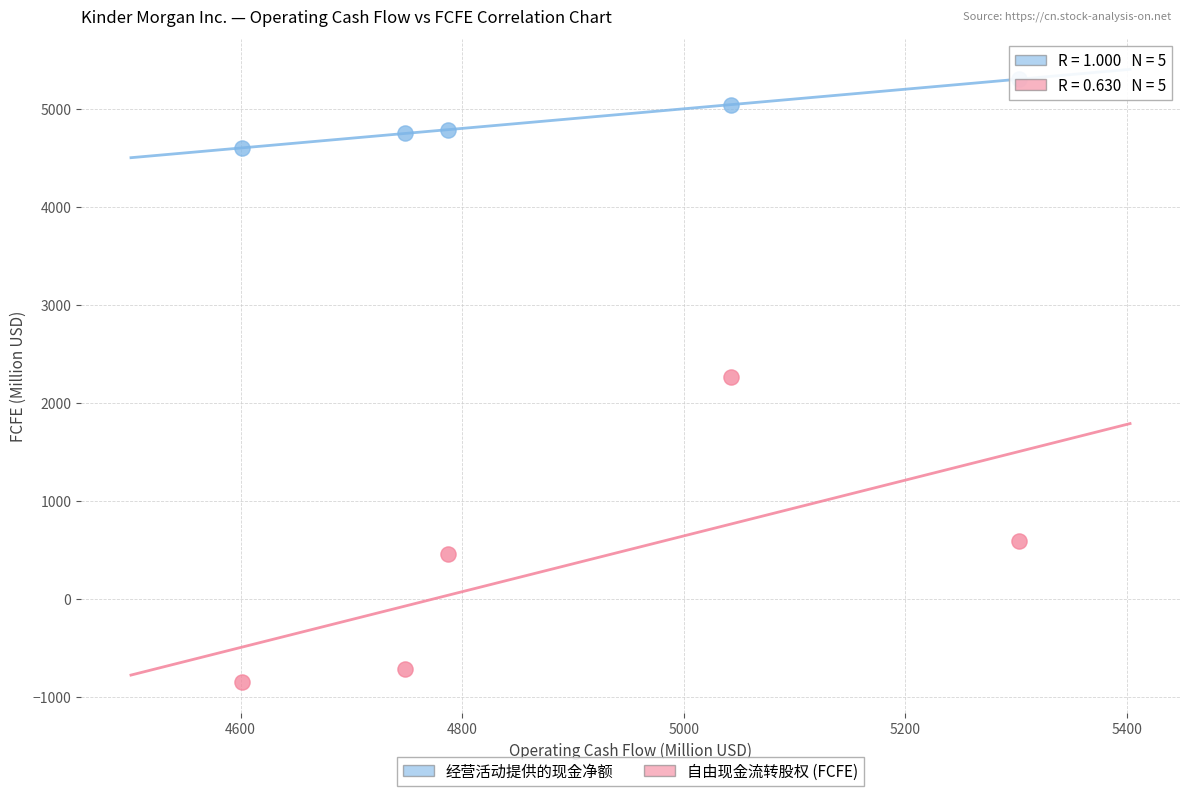

Across all data points, what is the average X value?

4896